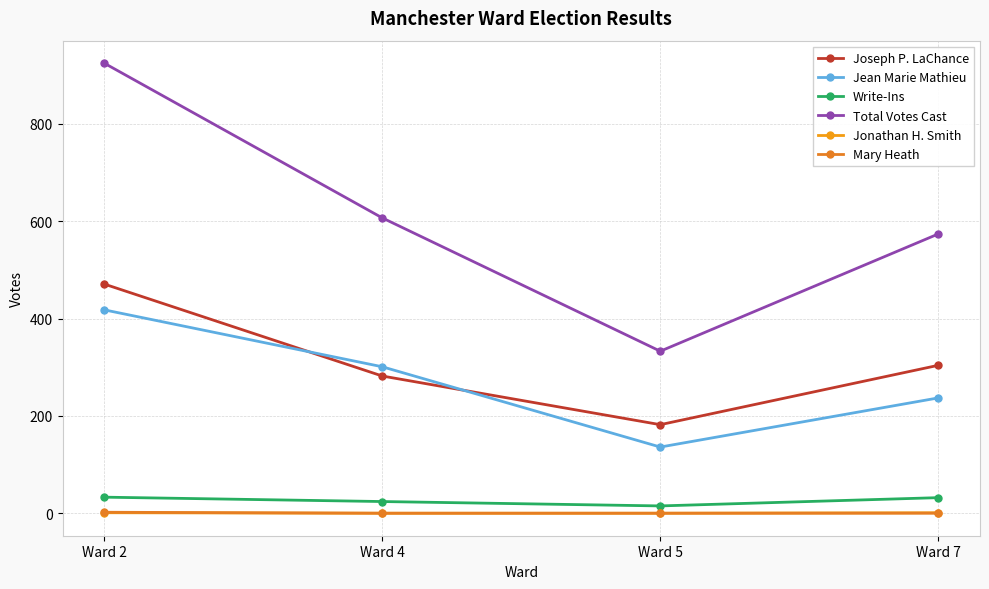

What is the difference between the maximum and minimum values in the Jean Marie Mathieu series?

282